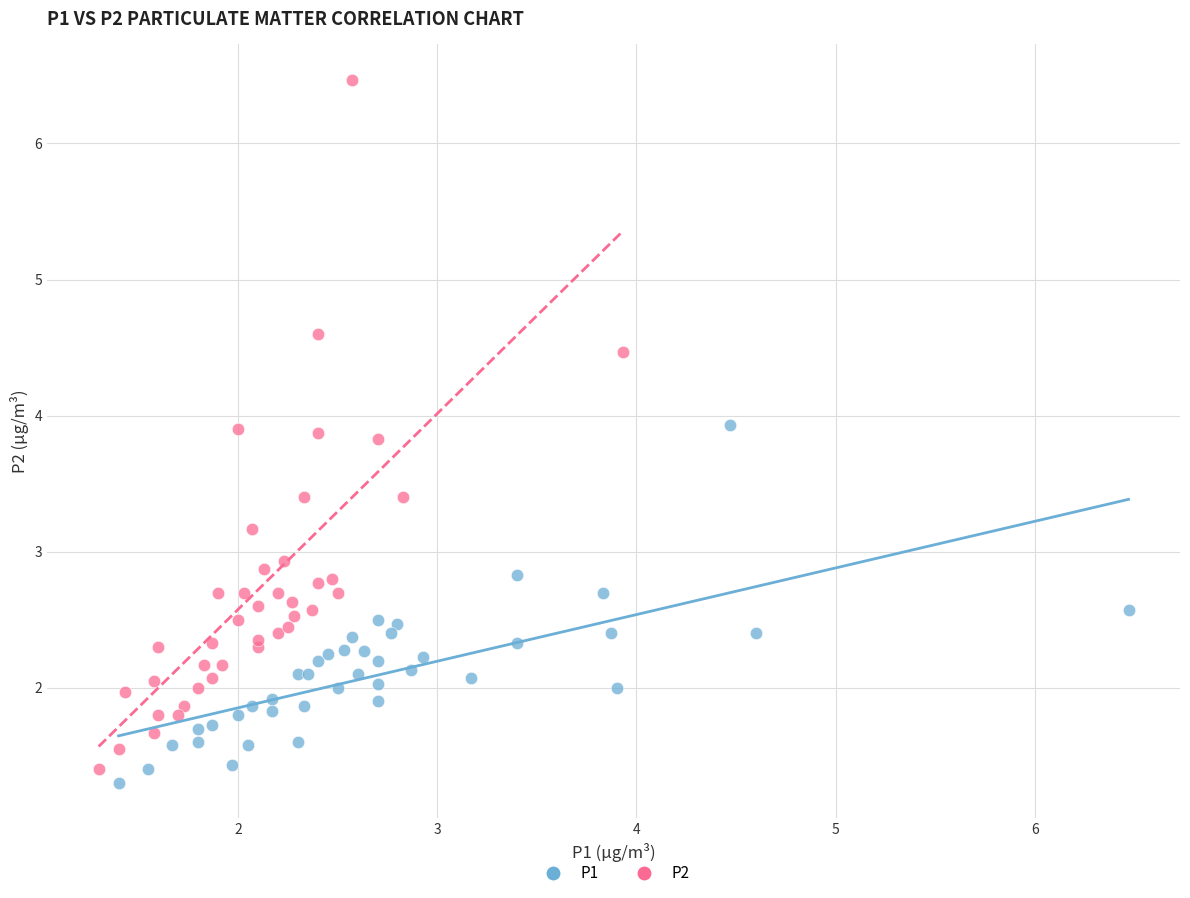

Which series contains the highest Y value?

P2